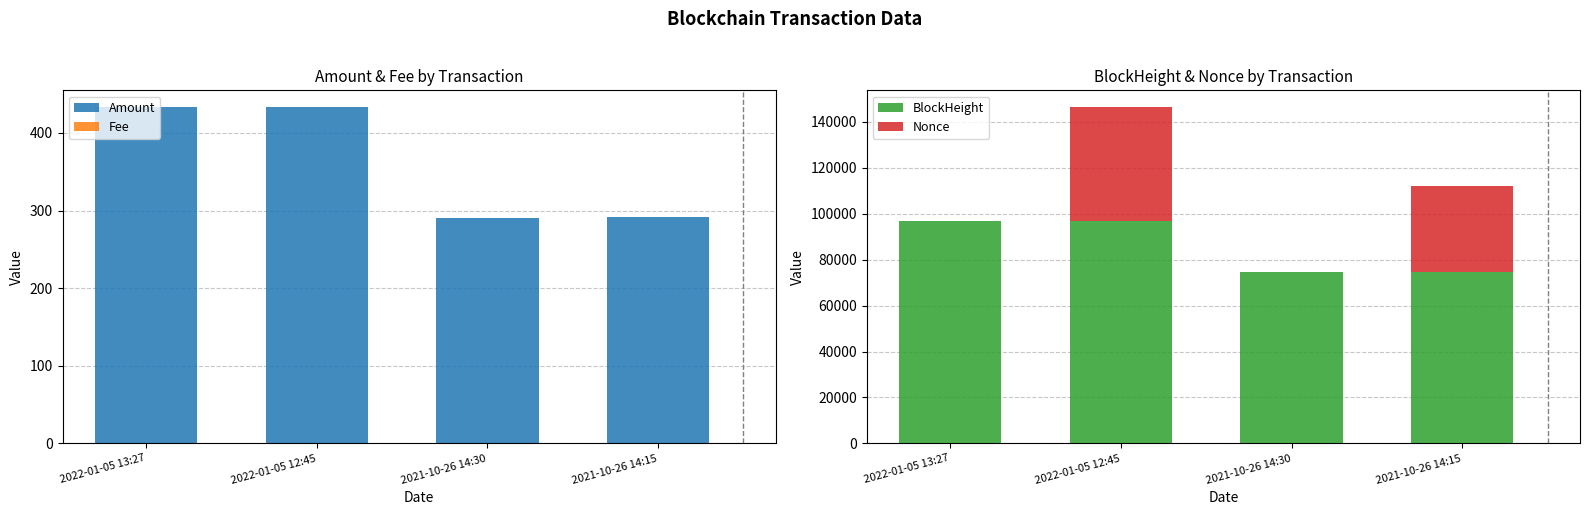

What are all the series names shown in the legend?

Amount, Fee, BlockHeight, Nonce